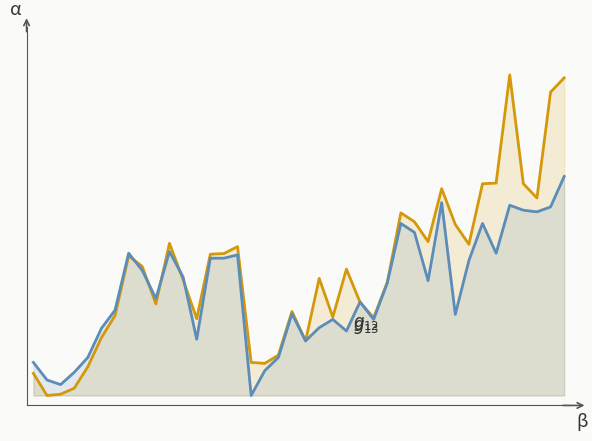

True or false: P2 has a value of 0.6 at 20.

False